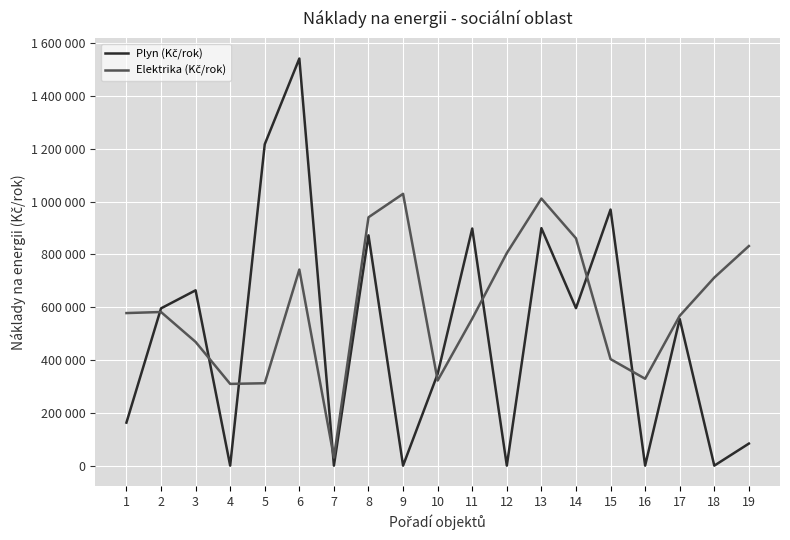

The Plyn (Kč/rok) series shows 402397 at 14. True or false?

False